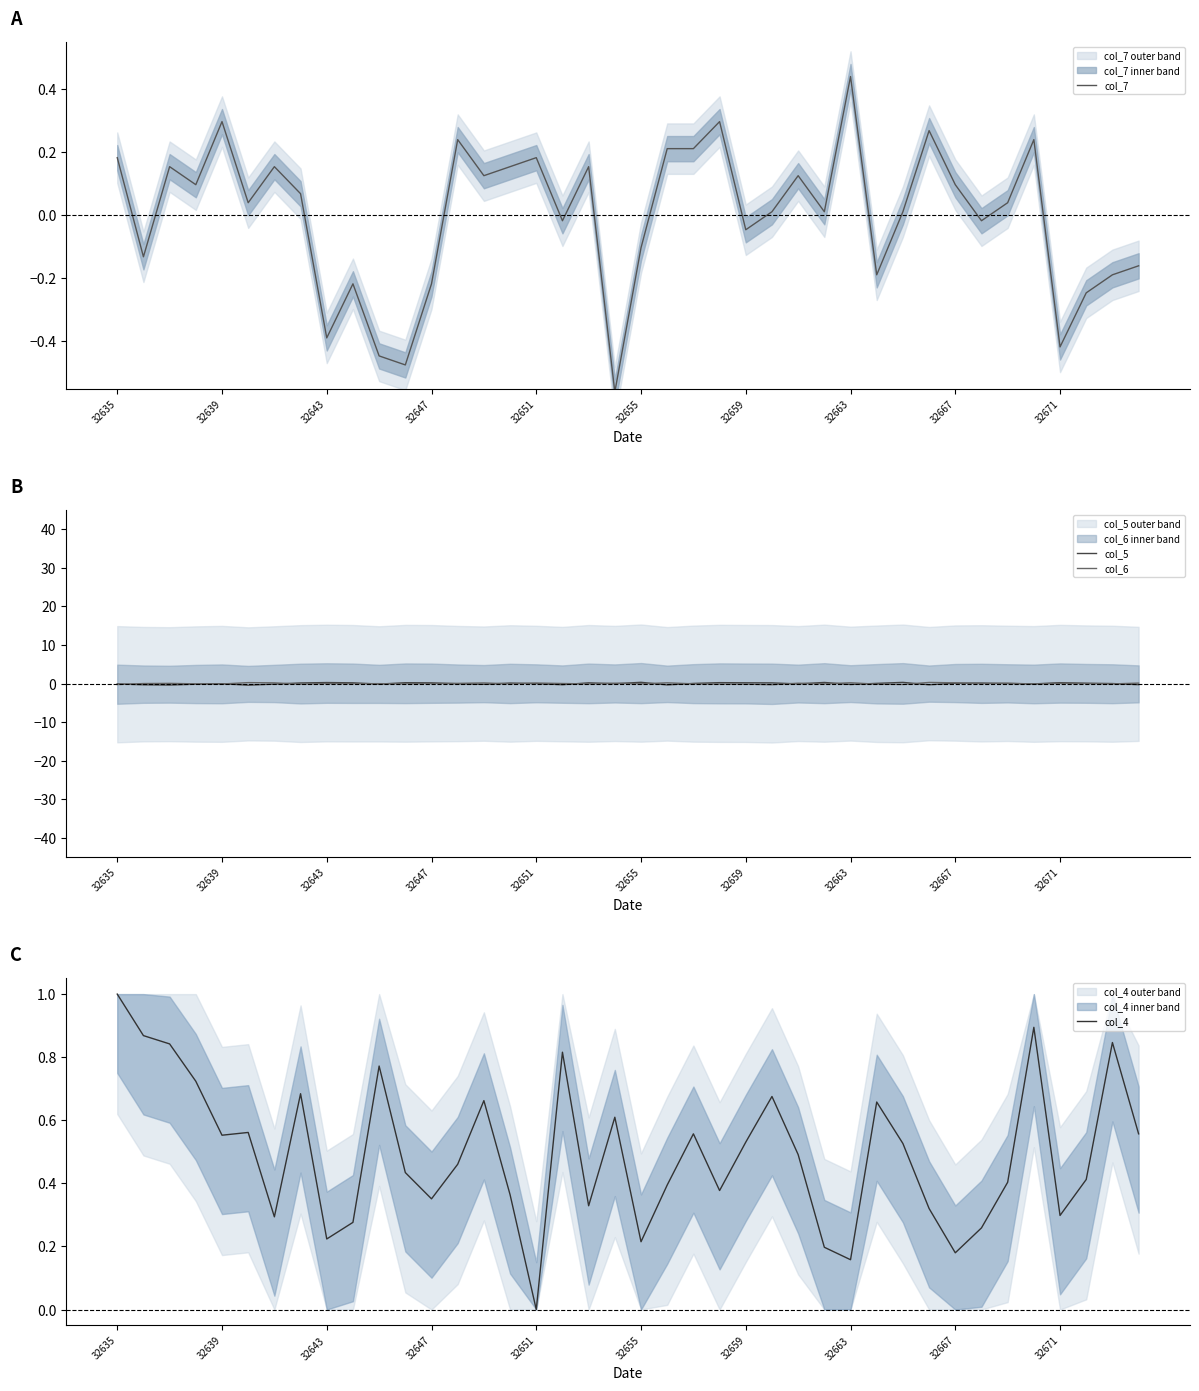

The col_5 series shows -0.3 at 39. True or false?

True